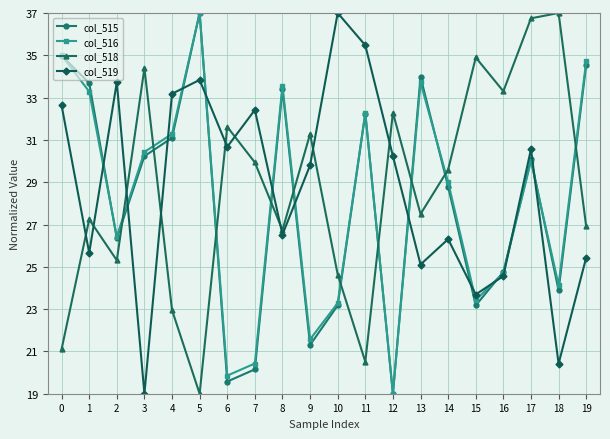

At which label does col_519 reach its minimum?

3